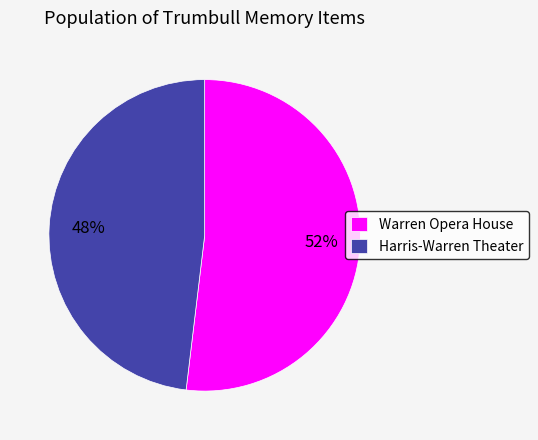

Between Warren Opera House and Harris-Warren Theater, which is larger?

Warren Opera House